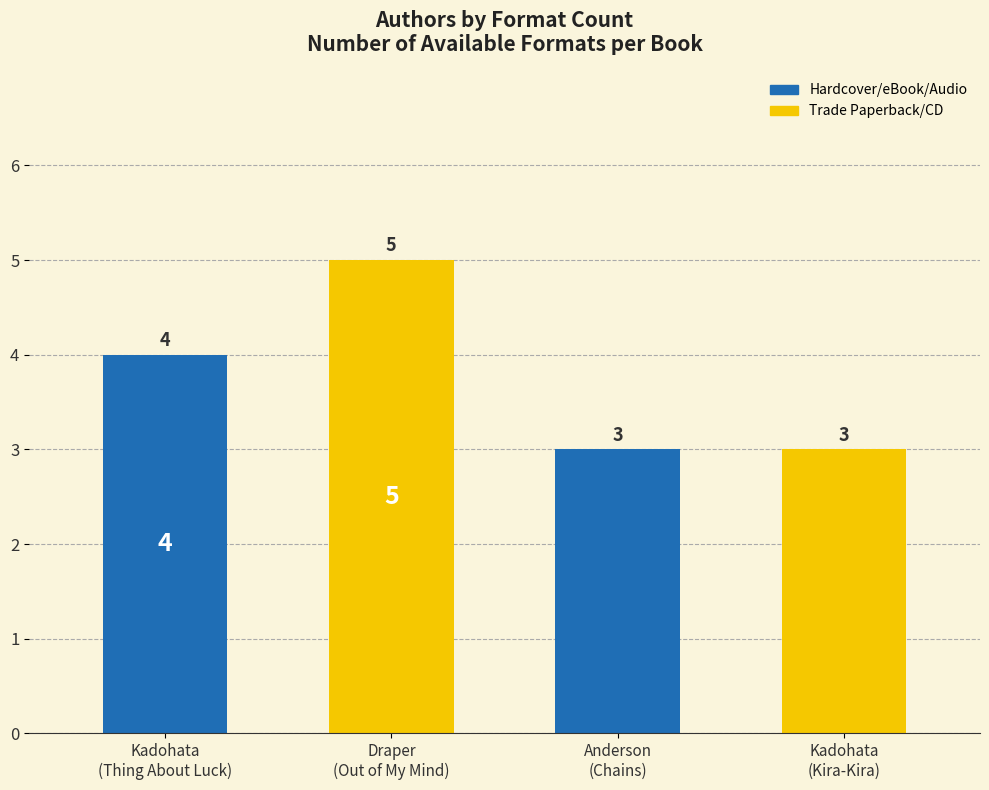

How many data points are less than 4?

2